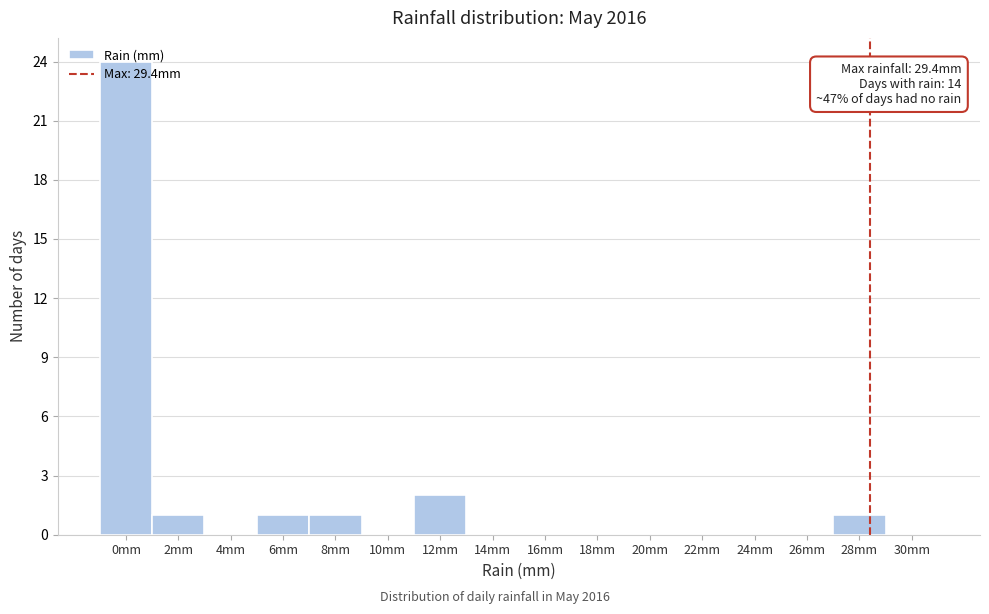

Where is the data nearest to the value 12?

12mm